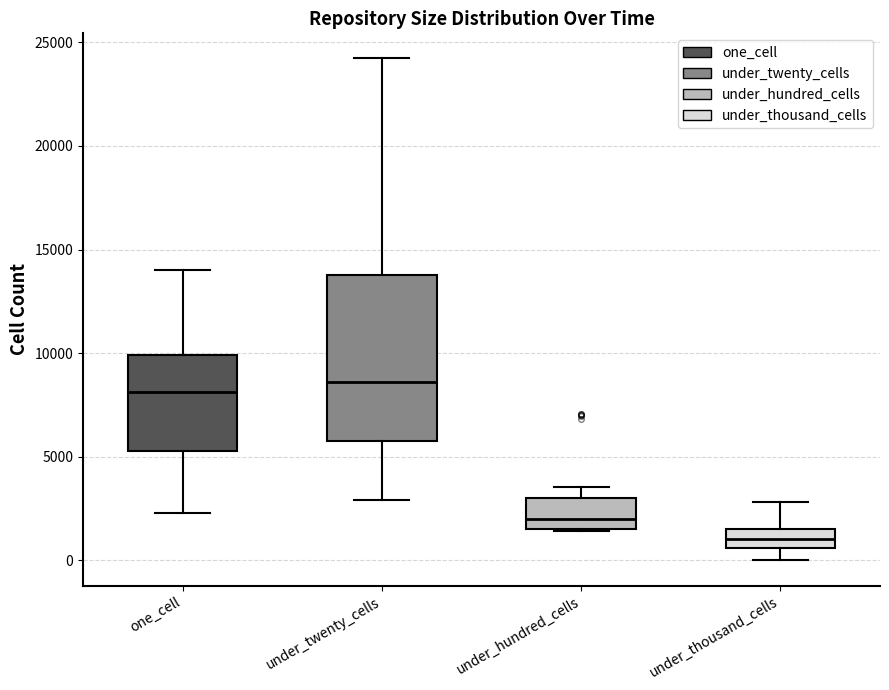

Reading left to right, transcribe this box plot: for each box, give where its median line is, the range the box spans, and where its two whiskers end, as read against the y-axis. The values are not printed on the chart, so give them approximately, as read against the axis.

one_cell: median 8000, box 5500 to 10000, whiskers 2500 to 14000
under_twenty_cells: median 8500, box 6000 to 14000, whiskers 3000 to 24000
under_hundred_cells: median 2000, box 1500 to 3000, whiskers 1500 to 3500
under_thousand_cells: median 1000, box 500 to 1500, whiskers 0 to 3000